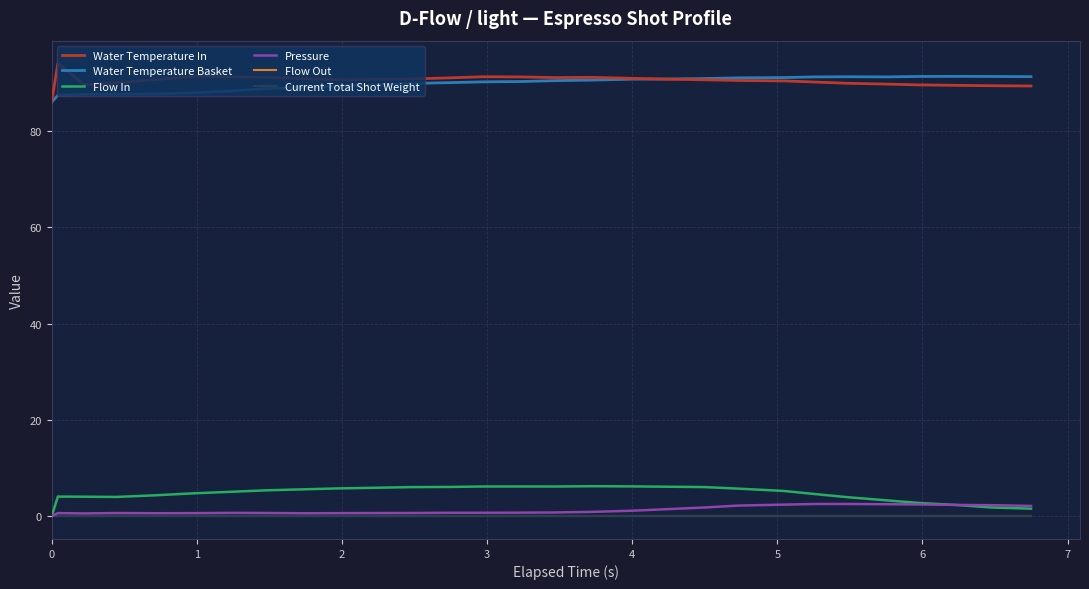

Does the chart have visible grid lines?

Yes